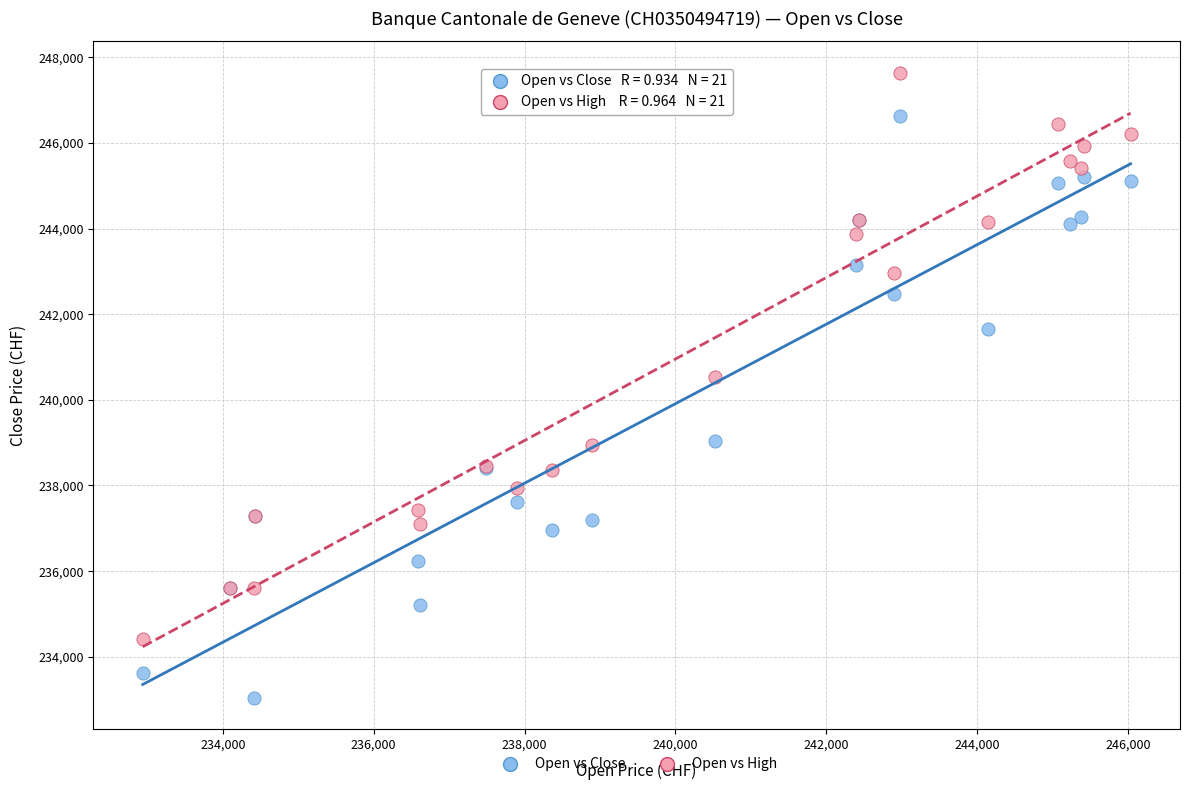

What is the X range (max minus min) for the scatter plot?

13095